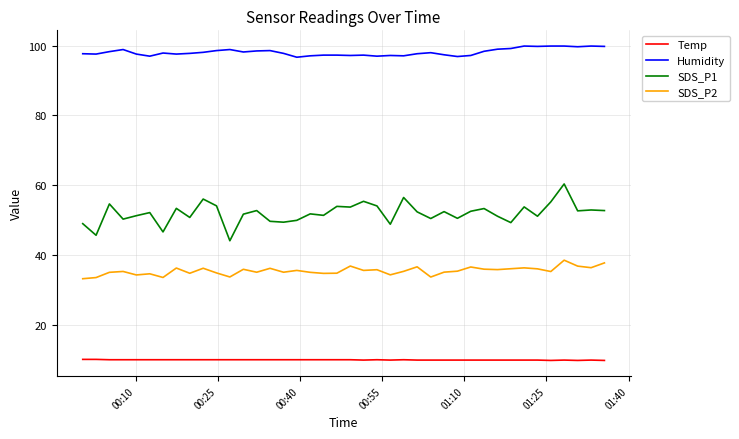

What is the minimum value shown in the chart?

9.8